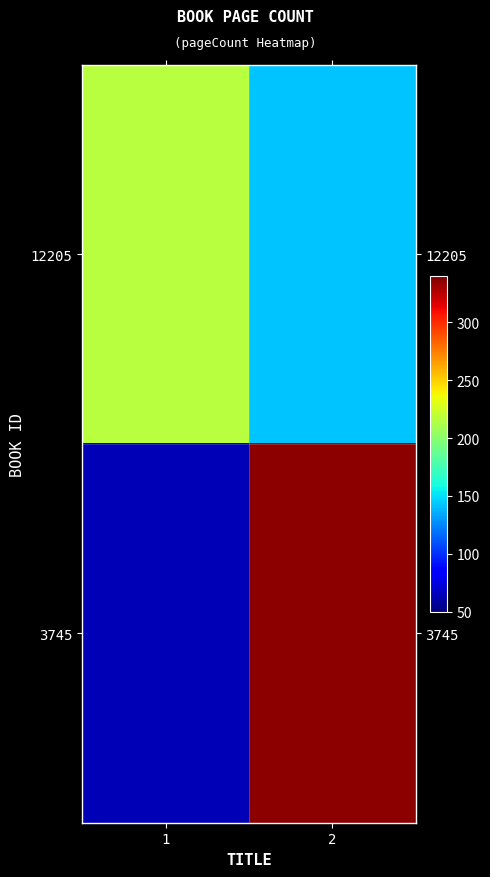

Reading right to left, list all the values displayed in this chart.

12205: 2=142	1=216
3745: 2=336	1=64